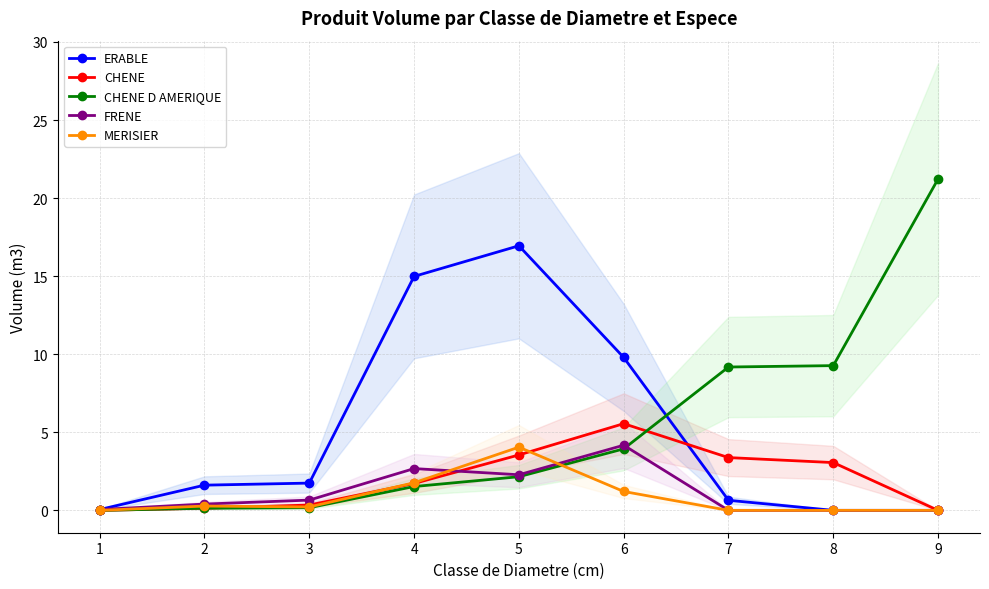

Is it true that CHENE equals 0.2 at 3?

False